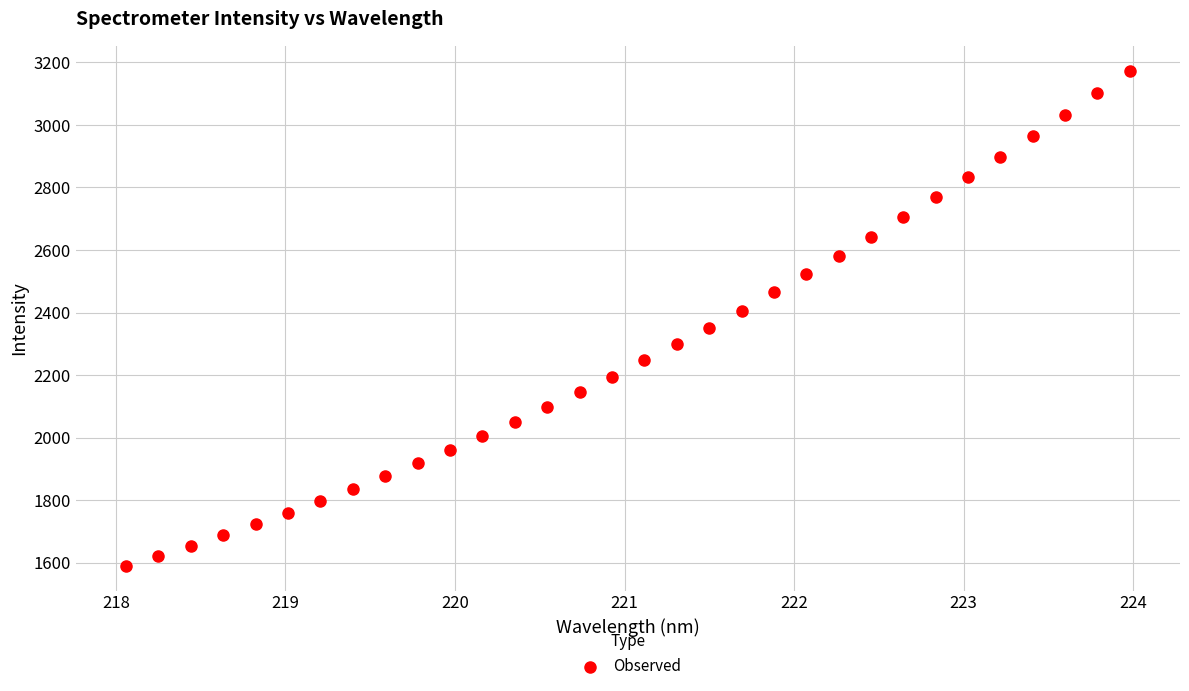

What is the range of X values (max minus min)?

5.9